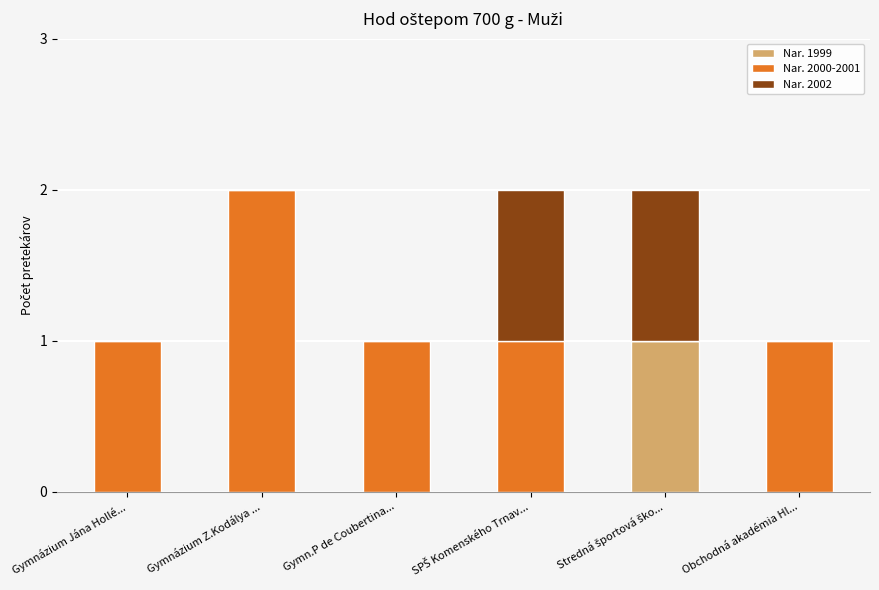

True or false: Nar. 1999 has a value of 0 at Obchodná akadémia Hl....

True